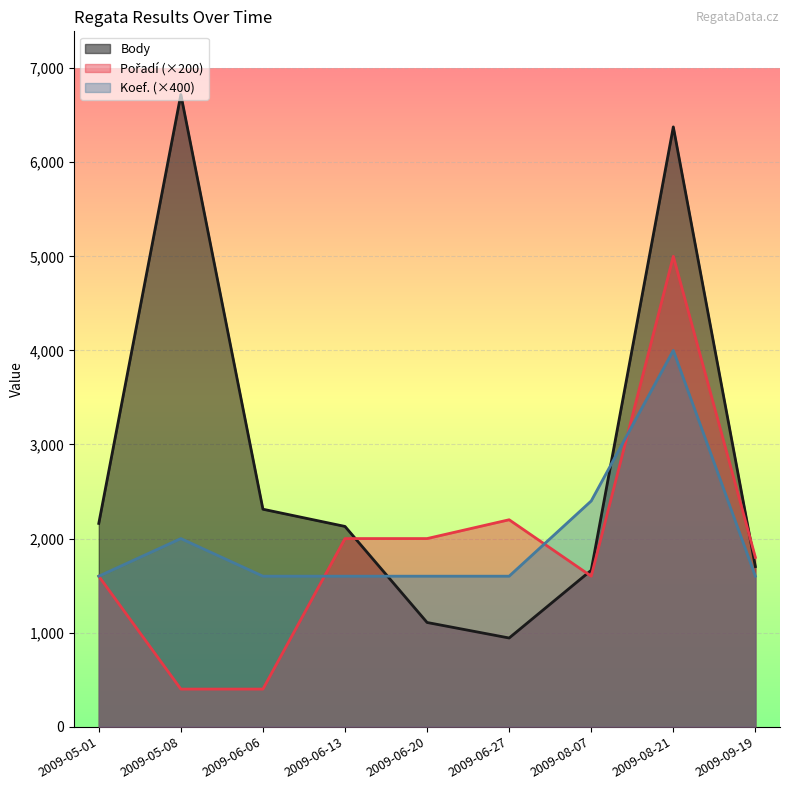

Reading left to right, list all the values displayed in this chart.

Body: 2009-05-01=2161	2009-05-08=6720	2009-06-06=2312	2009-06-13=2129	2009-06-20=1108	2009-06-27=943	2009-08-07=1663	2009-08-21=6376	2009-09-19=1702
Pořadí: 2009-05-01=1600	2009-05-08=400	2009-06-06=400	2009-06-13=2000	2009-06-20=2000	2009-06-27=2200	2009-08-07=1600	2009-08-21=5000	2009-09-19=1800
Koef.: 2009-05-01=1600	2009-05-08=2000	2009-06-06=1600	2009-06-13=1600	2009-06-20=1600	2009-06-27=1600	2009-08-07=2400	2009-08-21=4000	2009-09-19=1600